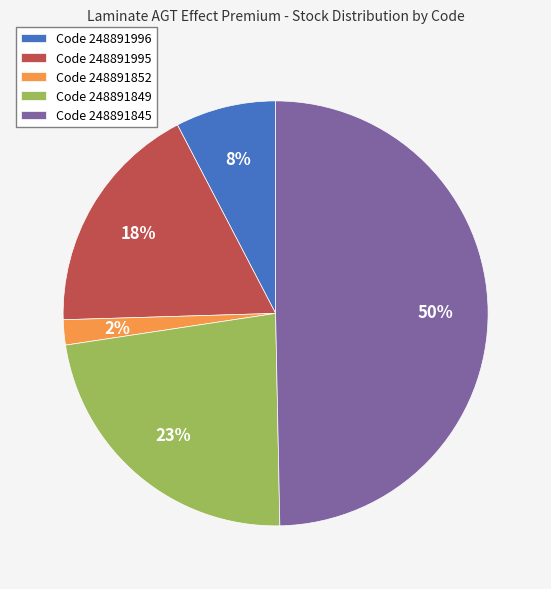

How many slices are in this pie chart?

5